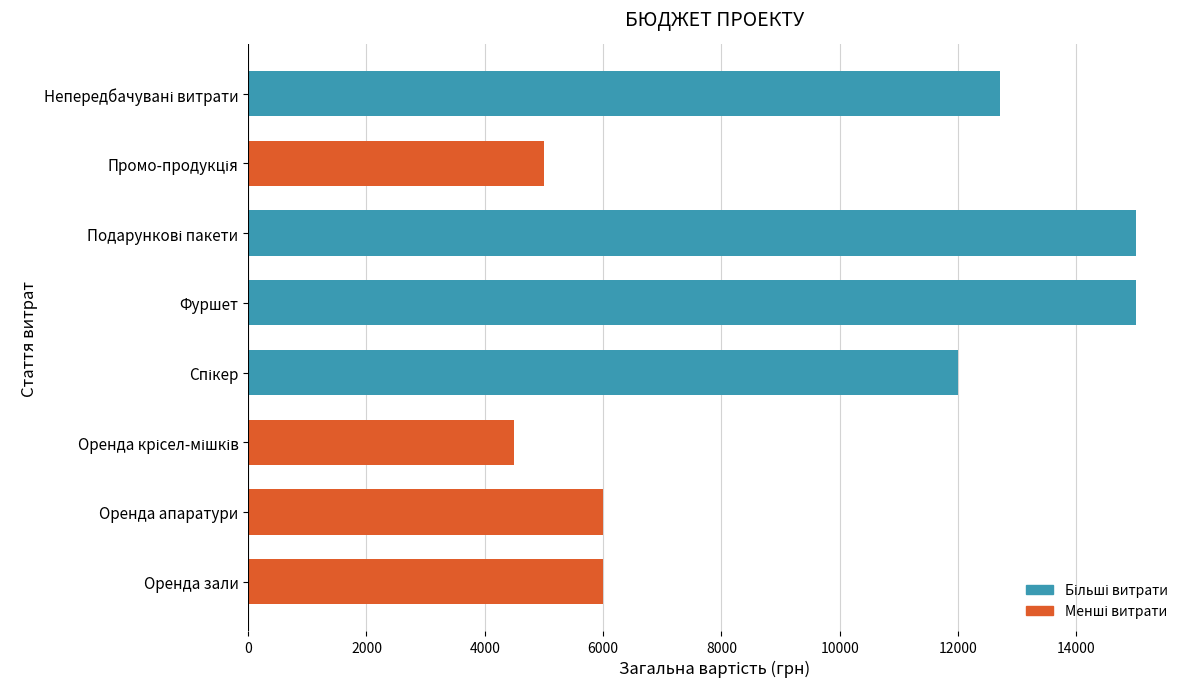

Is it true that the value at Оренда зали is 3644?

False